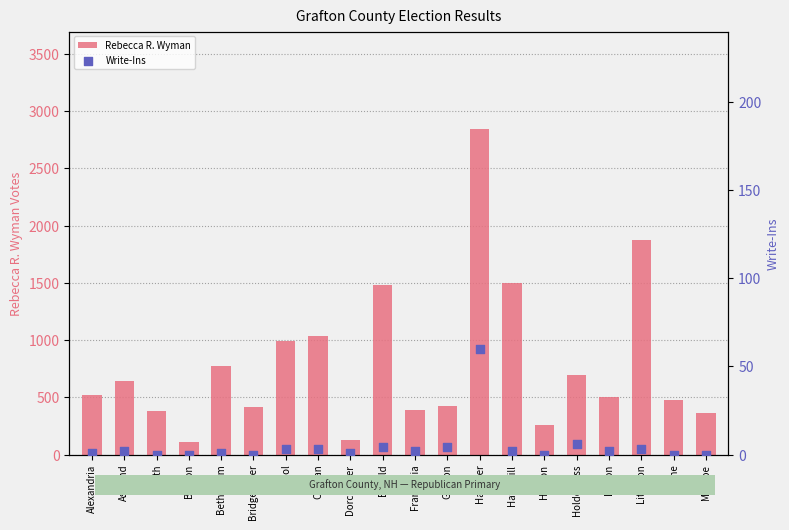

What is the total value across all series at Bath?

377